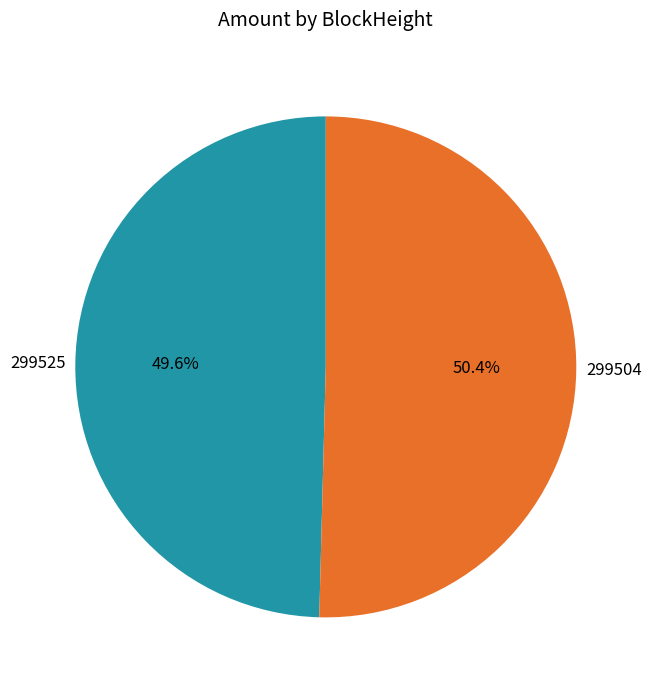

Does any single category account for the majority?

Yes